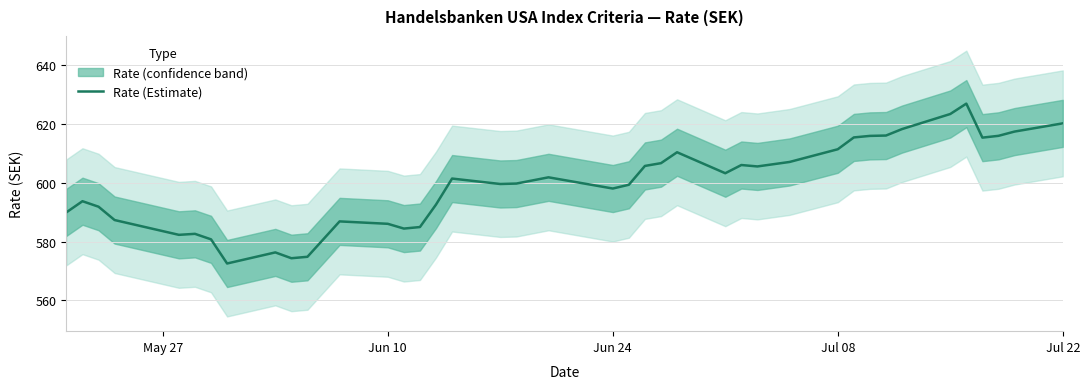

Is this an area chart (filled region under the line)?

No